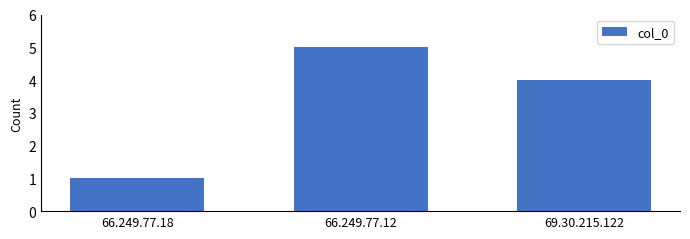

How many bars are there in total?

3